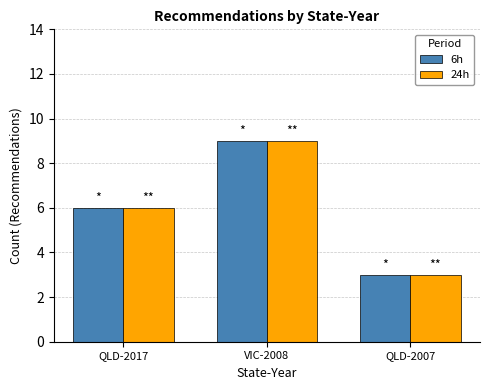

Read the 24h value at QLD-2017.

6